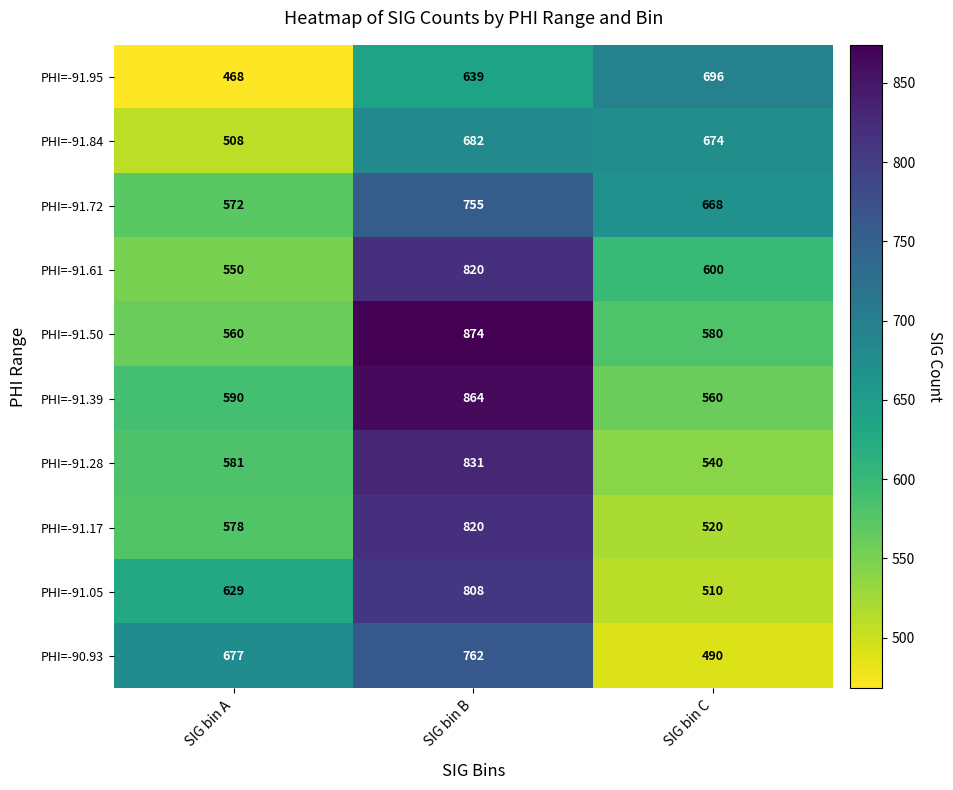

Reading left to right, list all the values displayed in this chart.

PHI=-91.95: 468	639	696
PHI=-91.84: 508	682	674
PHI=-91.72: 572	755	668
PHI=-91.61: 550	820	600
PHI=-91.50: 560	874	580
PHI=-91.39: 590	864	560
PHI=-91.28: 581	831	540
PHI=-91.17: 578	820	520
PHI=-91.05: 629	808	510
PHI=-90.93: 677	762	490